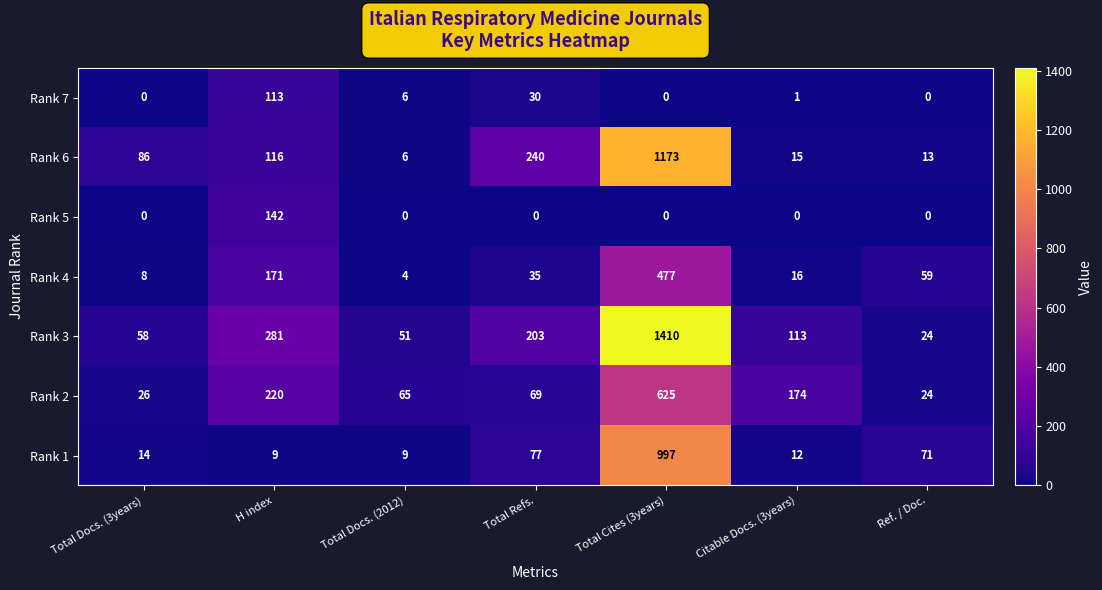

What is the maximum value shown in the chart?

1410